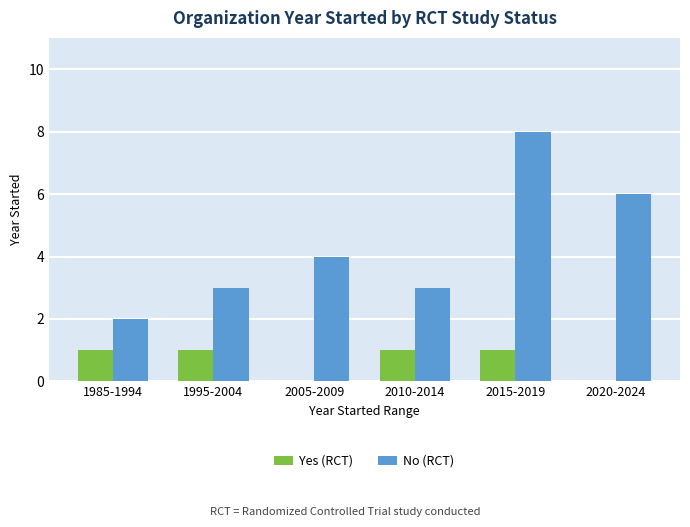

How many distinct data groups are displayed?

2